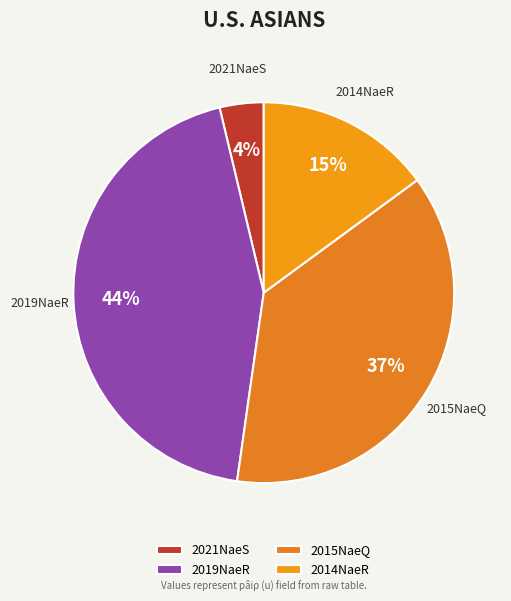

Approximately how many times larger is the value at 2015NaeQ compared to 2014NaeR?

2.5